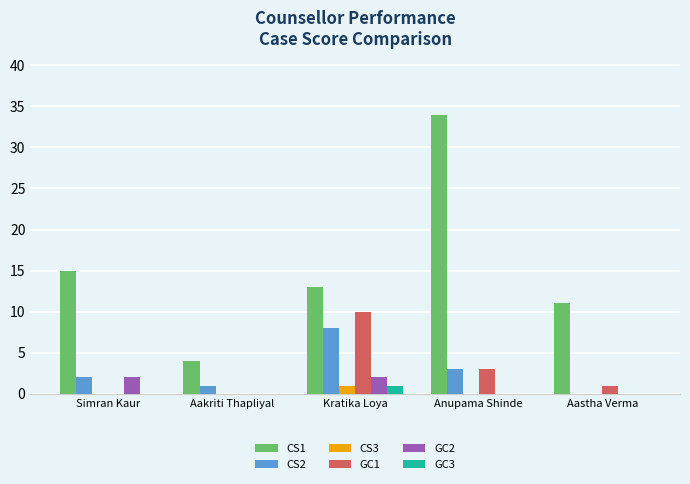

Which label corresponds to the largest value in the chart?

Anupama Shinde